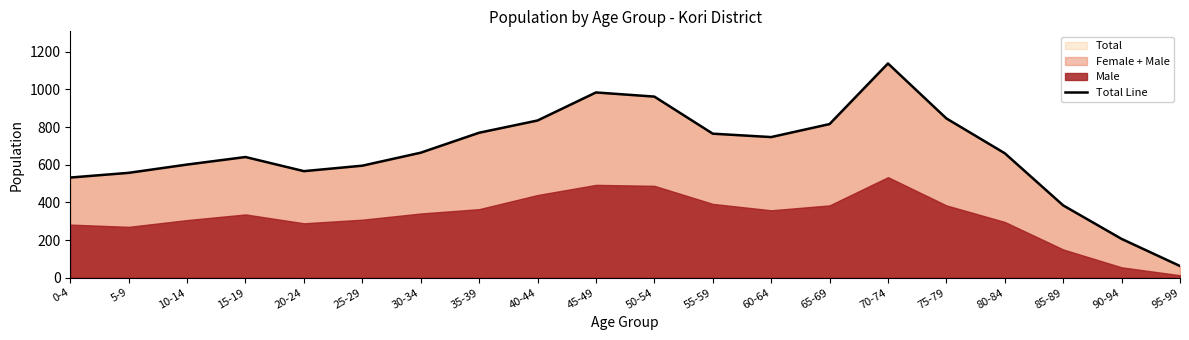

The value at 45-49 is 617. True or false?

False